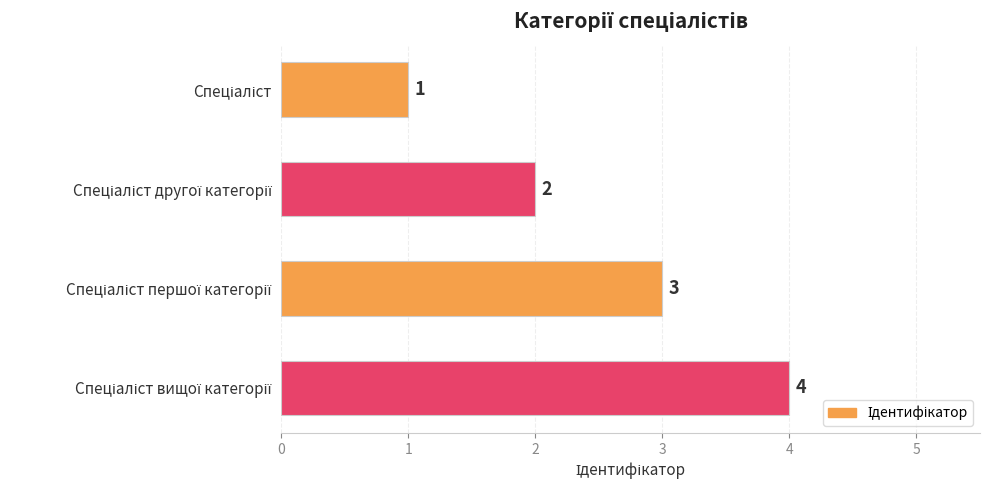

What is the maximum value shown in the chart?

4